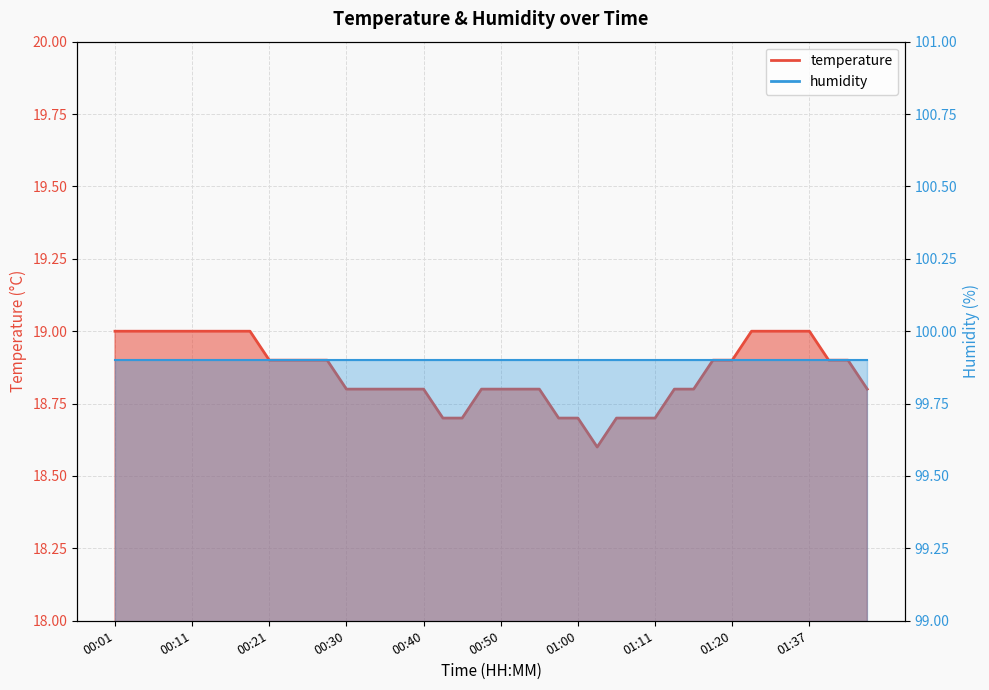

Reading right to left, transcribe all the data shown in this chart.

01:44=18.8	01:42=18.9	01:39=18.9	01:37=19.0	01:34=19.0	01:32=19.0	01:29=19.0	01:20=18.9	01:18=18.9	01:16=18.8	01:13=18.8	01:11=18.7	01:08=18.7	01:05=18.7	01:03=18.6	01:00=18.7	00:58=18.7	00:55=18.8	00:53=18.8	00:50=18.8	00:48=18.8	00:45=18.7	00:43=18.7	00:40=18.8	00:38=18.8	00:35=18.8	00:33=18.8	00:30=18.8	00:28=18.9	00:26=18.9	00:23=18.9	00:21=18.9	00:18=19.0	00:16=19.0	00:13=19.0	00:11=19.0	00:08=19.0	00:06=19.0	00:04=19.0	00:01=19.0